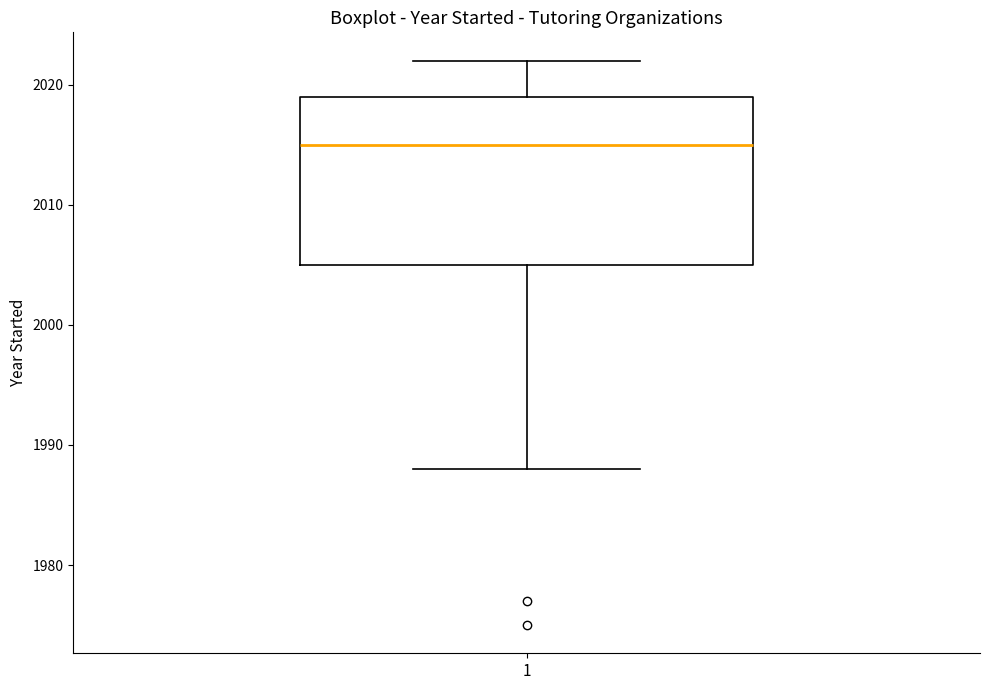

Transcribe this box plot: give where the median line is, the range the box spans, and where the two whiskers end, as read against the y-axis. The values are not printed on the chart, so give them approximately, as read against the axis.

median 2015, box 2005 to 2019, whiskers 1988 to 2022